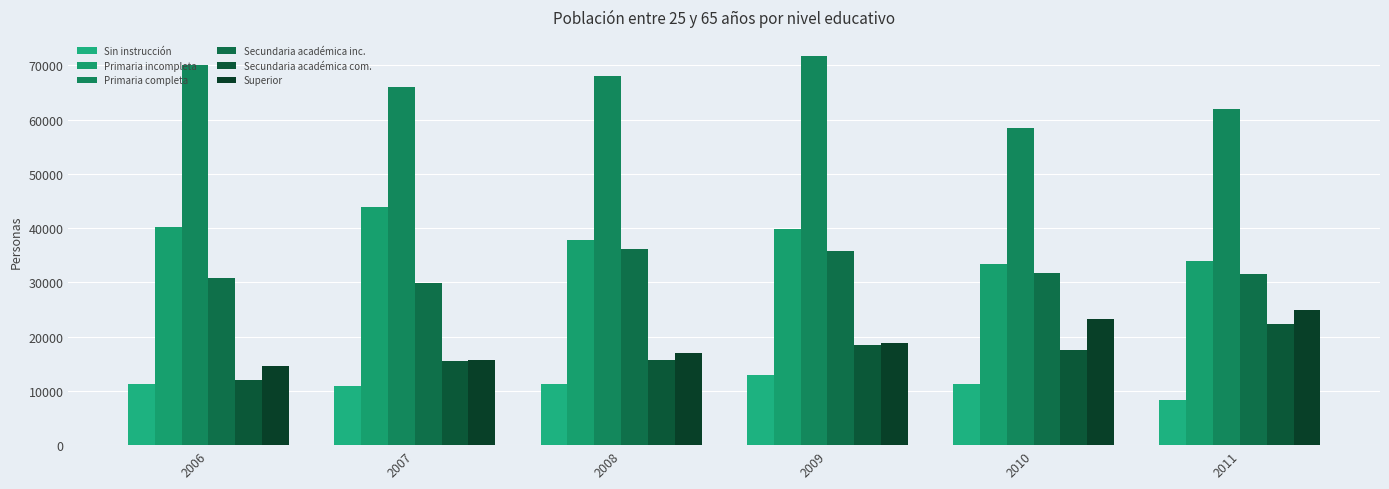

How many bars are there in each group?

6